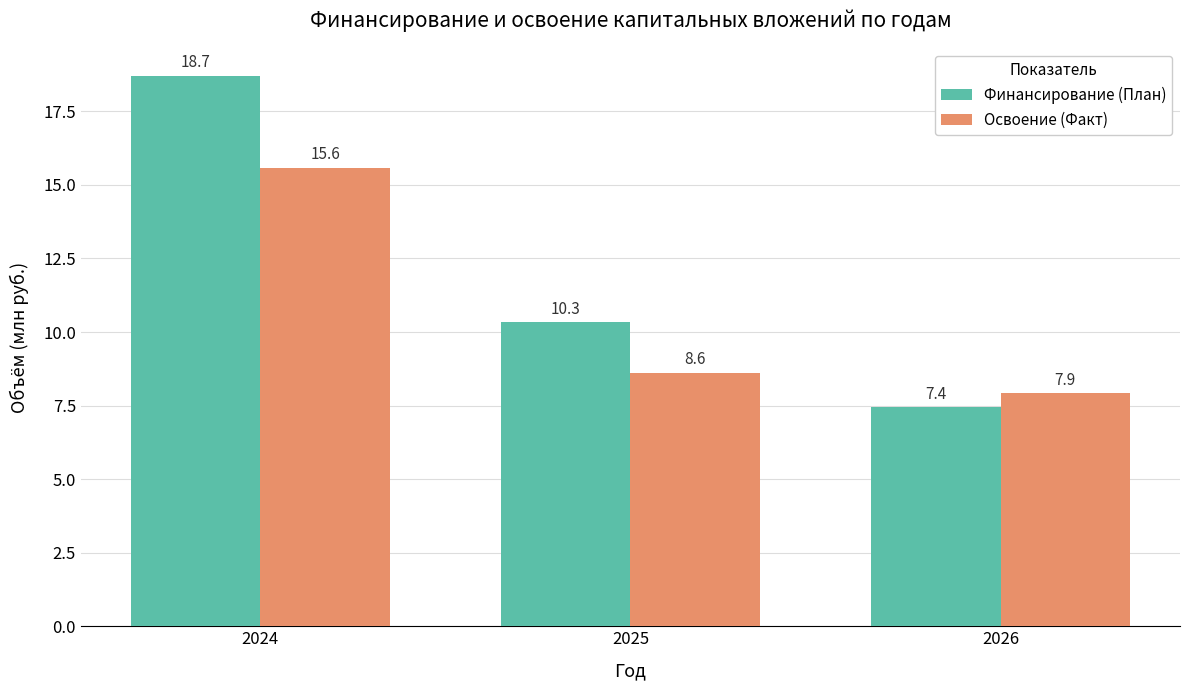

What is the total value across all series at 2026?

15.4